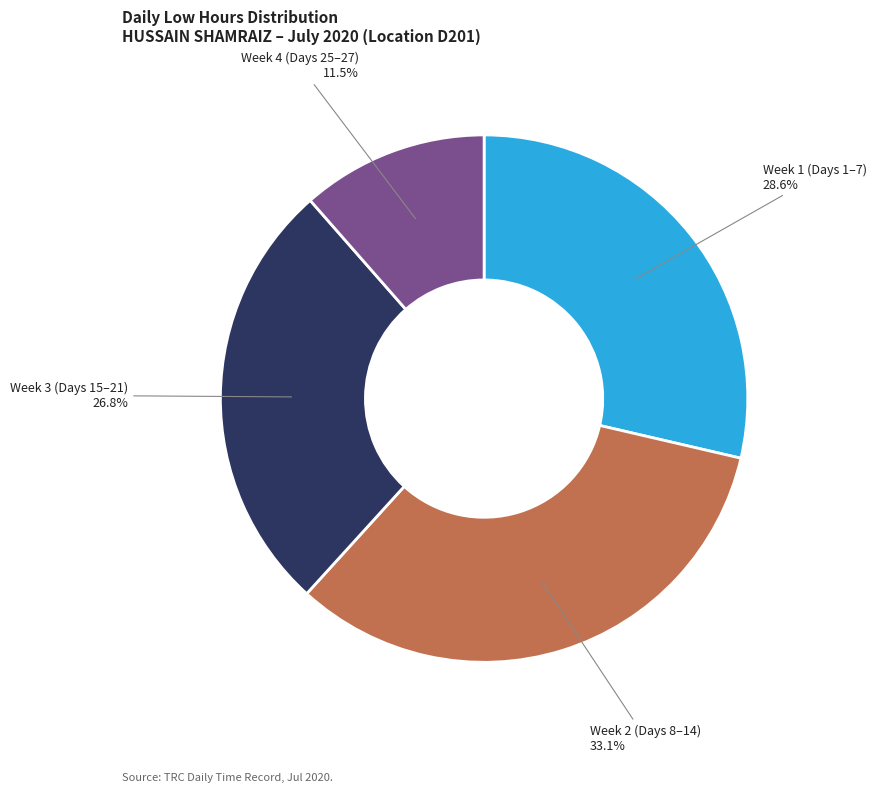

Is there a majority slice in this chart?

No